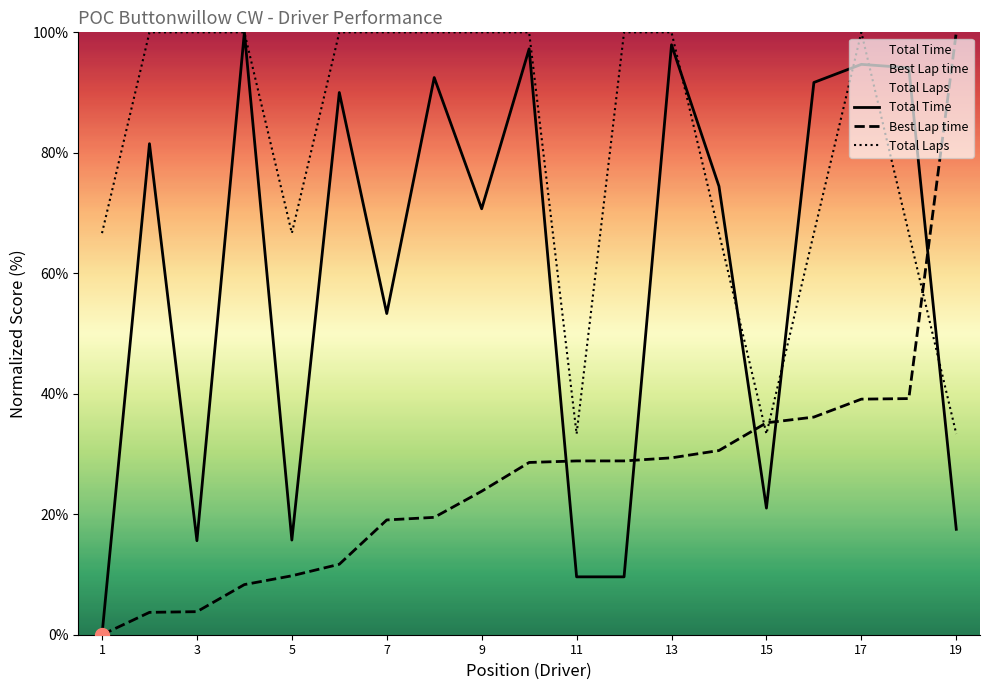

What is the difference between the highest and lowest values at 7?

80.9